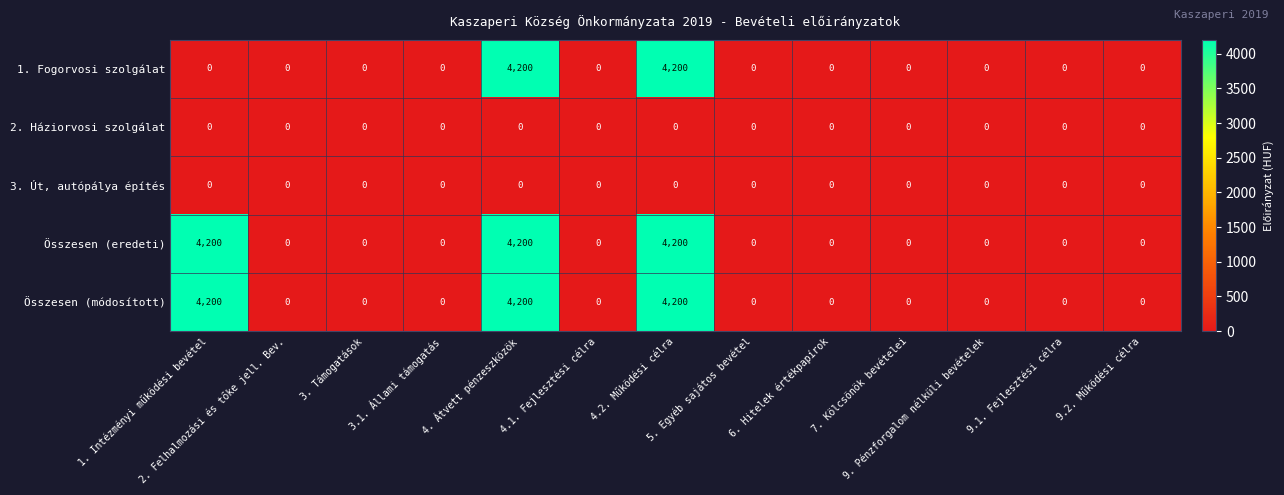

What is the highest value of the Összesen (módosított) series?

4200